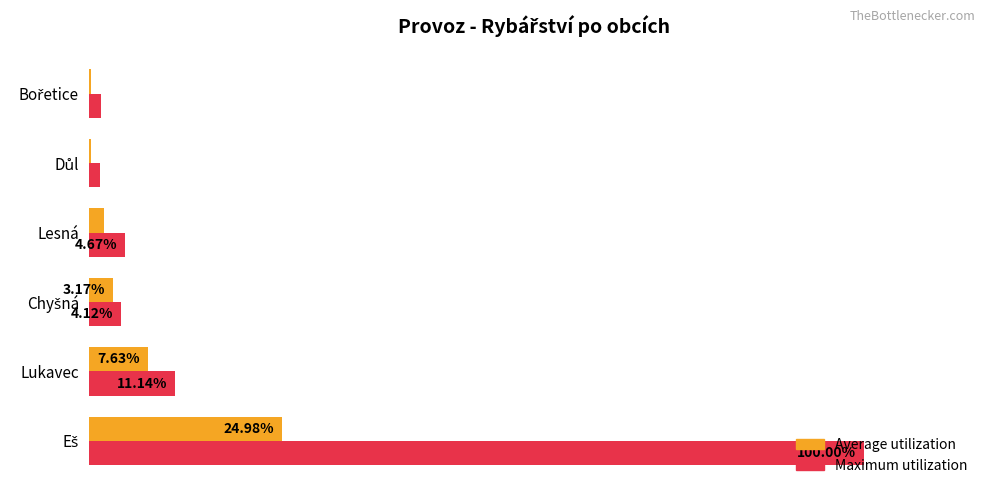

Where is Maximum utilization nearest to the value 50?

Lukavec